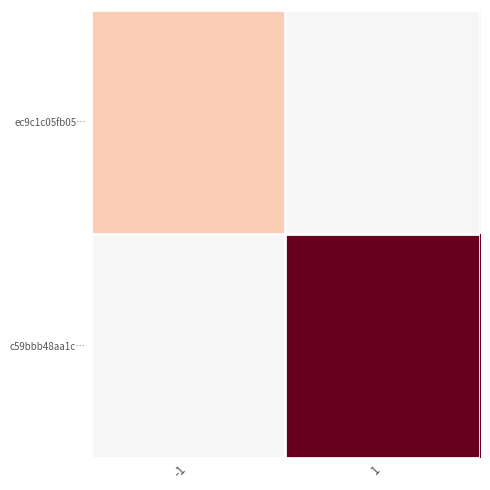

Which has a higher value, -1 or 1?

-1